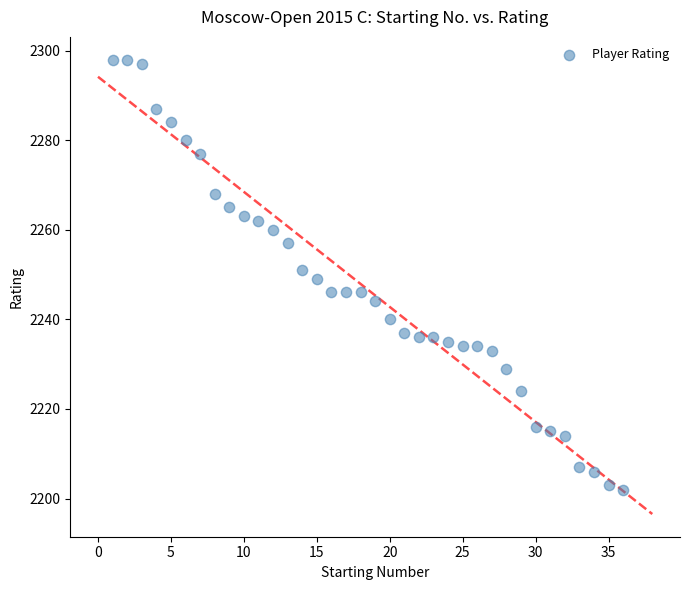

What is the range of Y values (max minus min)?

96